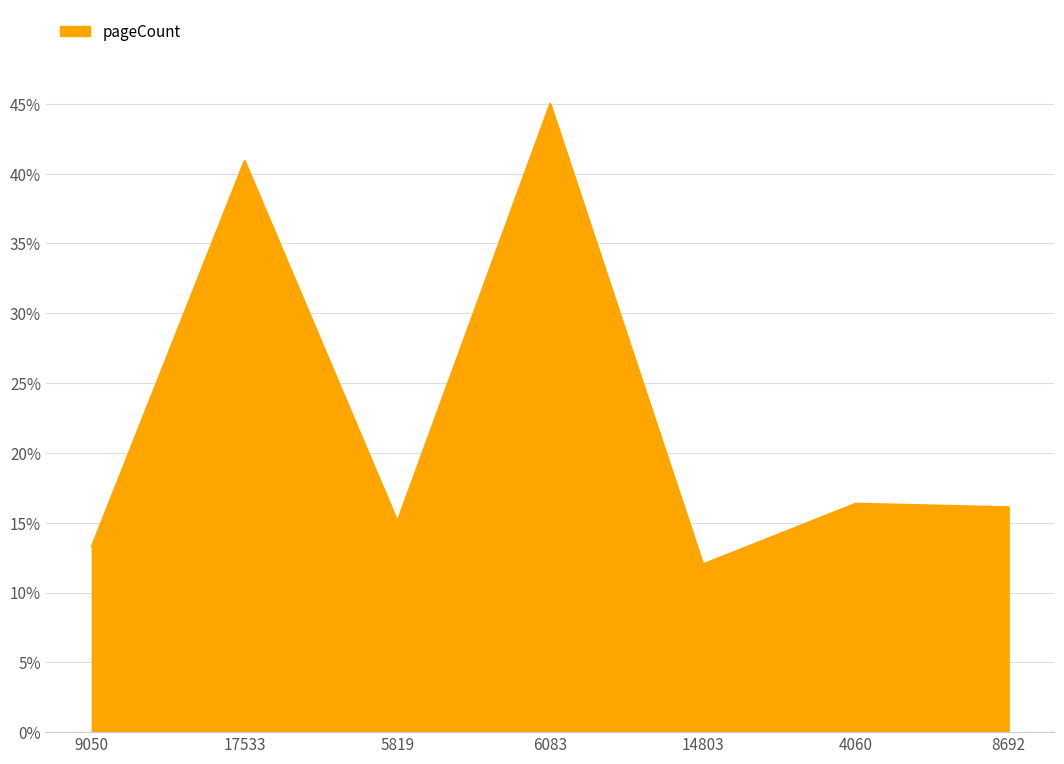

Is this an area chart (filled region under the line)?

Yes